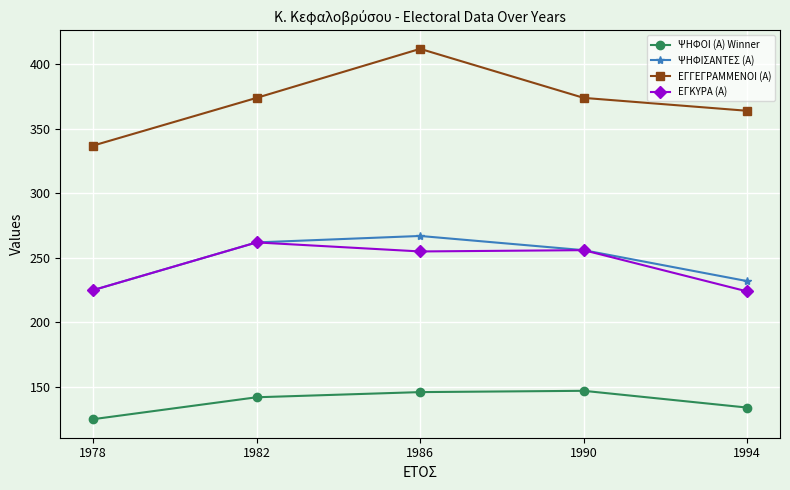

Is this an area chart (filled region under the line)?

No